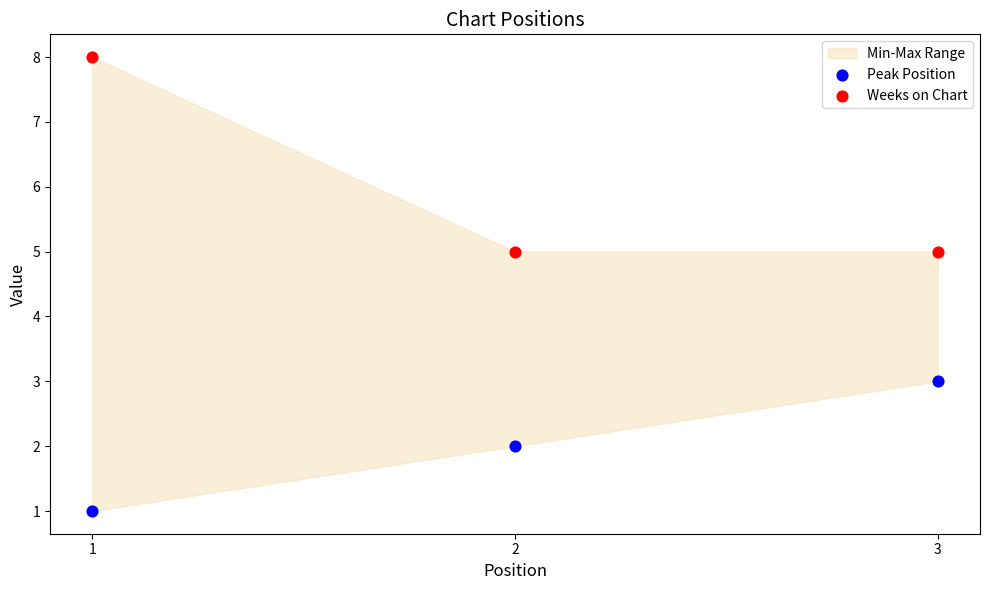

Across all data points, what is the range of Y values (max minus min)?

7